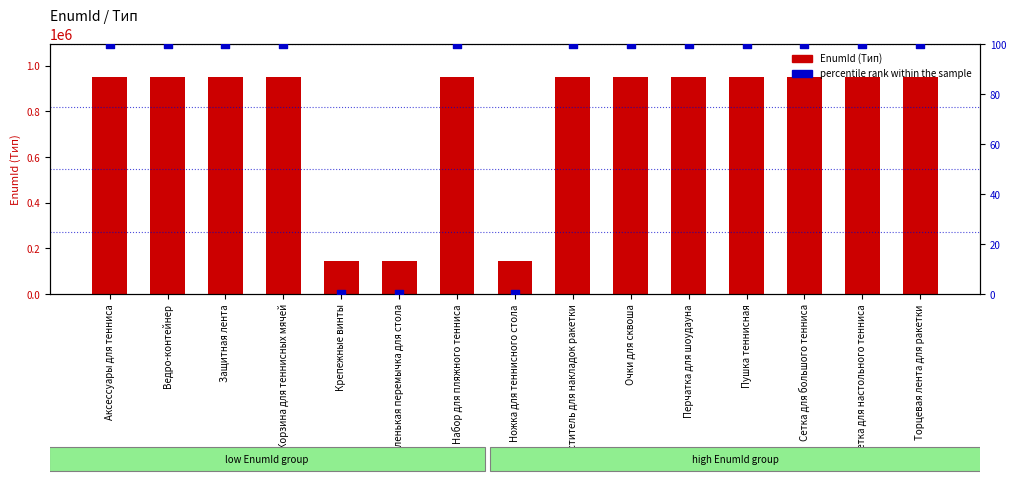

Which series reaches the maximum Y coordinate?

EnumId (Тип)